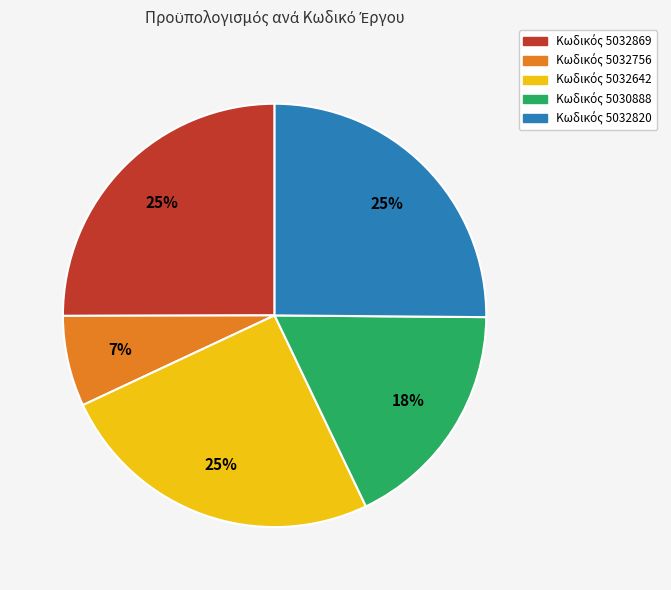

Is there a majority slice in this chart?

No